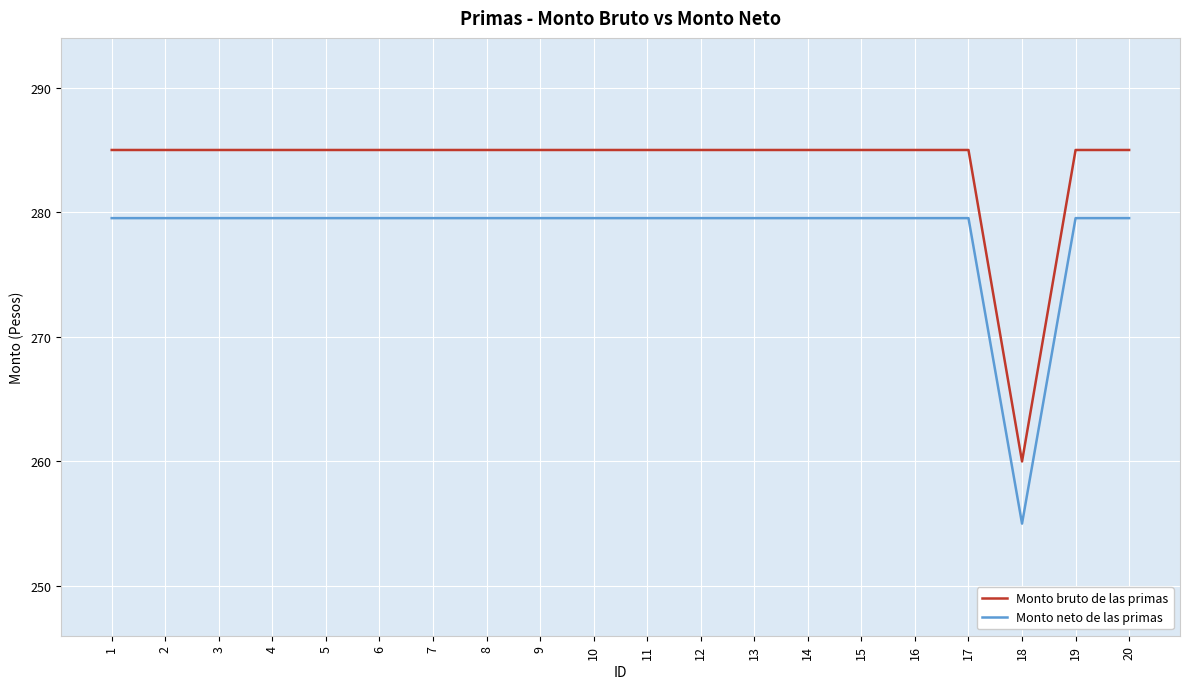

Read the Monto neto de las primas value at 14.

279.5